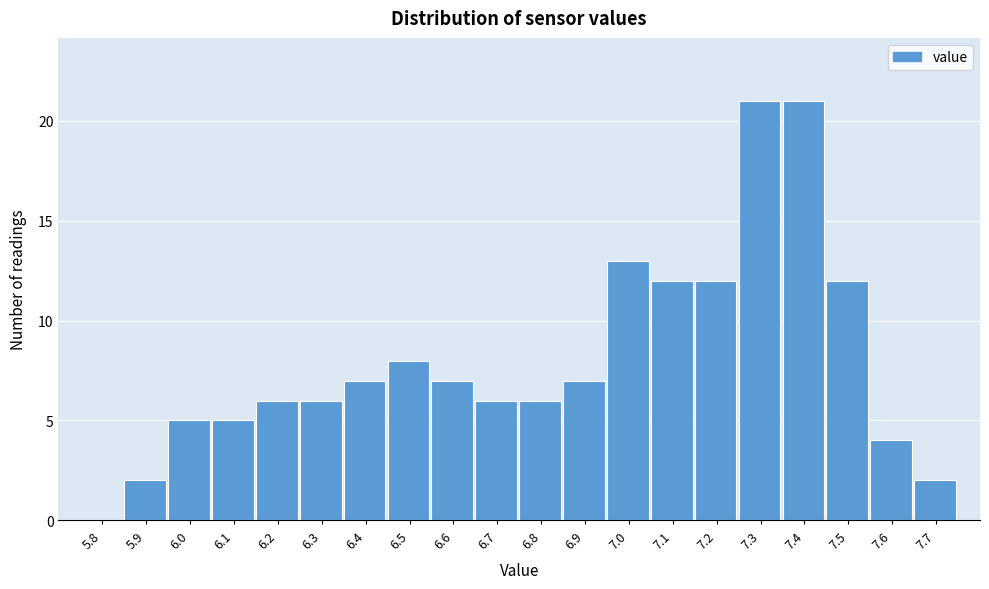

Reading left to right, extract all data points from this chart.

5.8=0	5.9=2	6.0=5	6.1=5	6.2=6	6.3=6	6.4=7	6.5=8	6.6=7	6.7=6	6.8=6	6.9=7	7.0=13	7.1=12	7.2=12	7.3=21	7.4=21	7.5=12	7.6=4	7.7=2